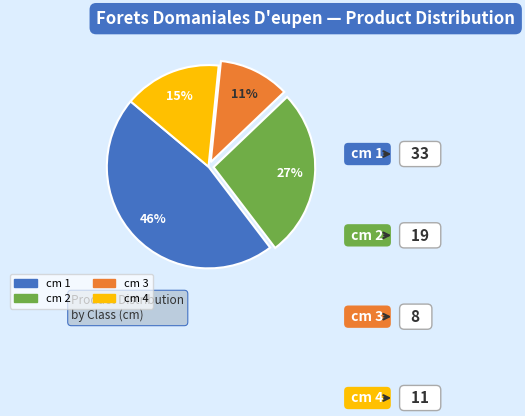

To the nearest percent, what is the average slice percentage?

25%